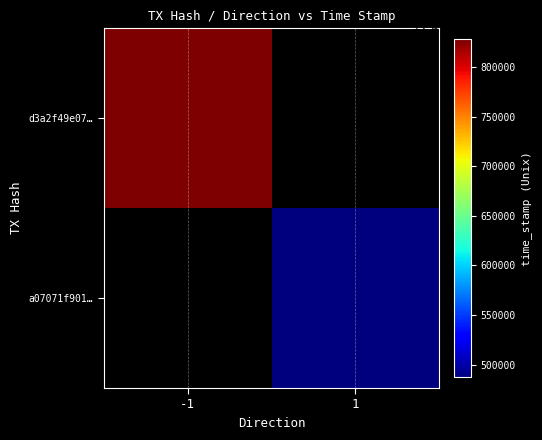

List the series in order of their overall mean, highest first.

d3a2f49e07…, a07071f901…